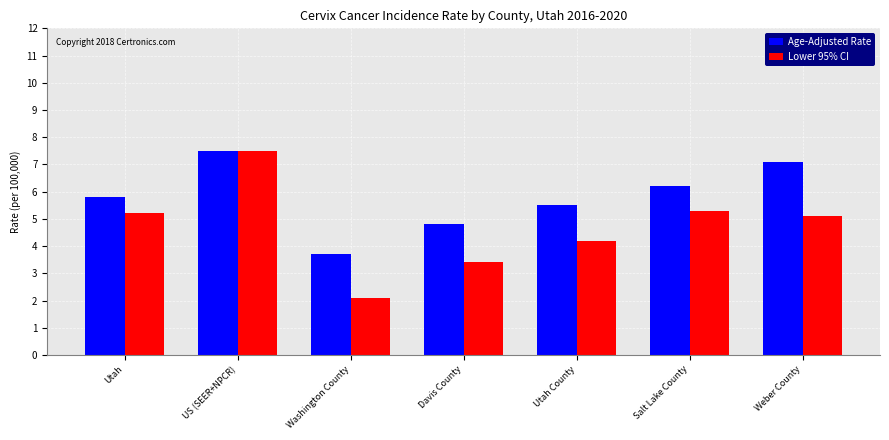

List the labels in order of Age-Adjusted Rate value, smallest first.

Washington County, Davis County, Utah County, Utah, Salt Lake County, Weber County, US (SEER+NPCR)